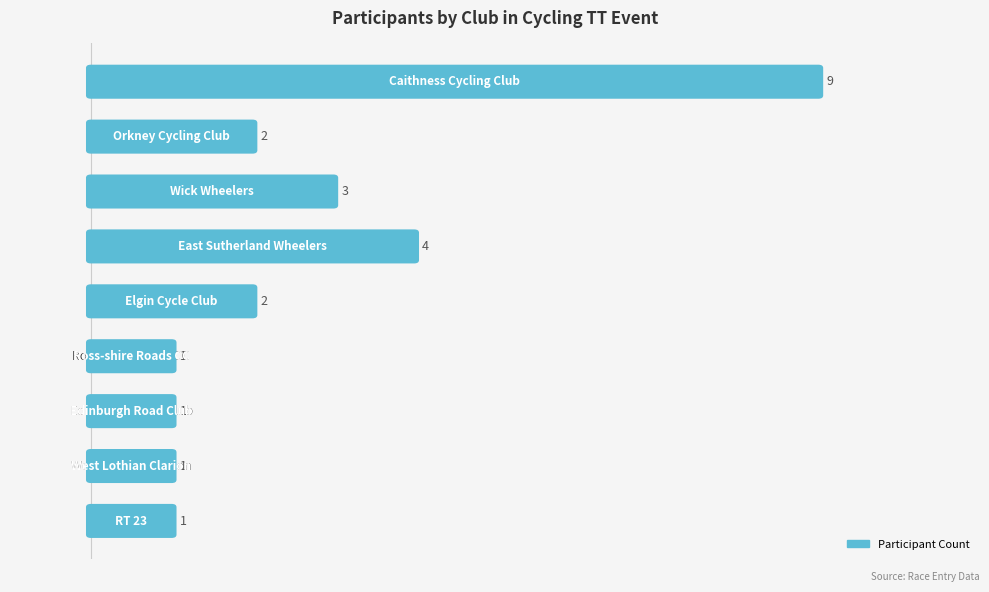

How many bars are there in total?

9